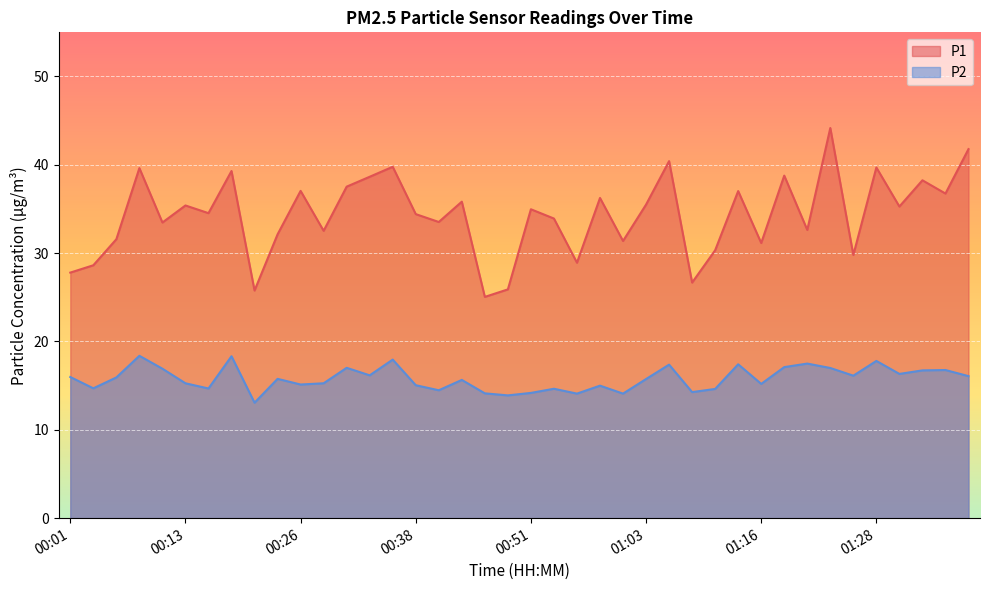

Rank the categories by P1 value from lowest to highest.

00:46, 00:21, 00:48, 01:08, 00:01, 00:03, 00:56, 01:26, 01:11, 01:16, 01:01, 00:06, 00:23, 00:28, 01:21, 00:11, 00:41, 00:53, 00:38, 00:16, 00:51, 01:31, 00:13, 01:03, 00:43, 00:58, 01:36, 01:13, 00:26, 00:31, 01:33, 00:33, 01:18, 00:18, 00:08, 01:28, 00:36, 01:06, 01:38, 01:23